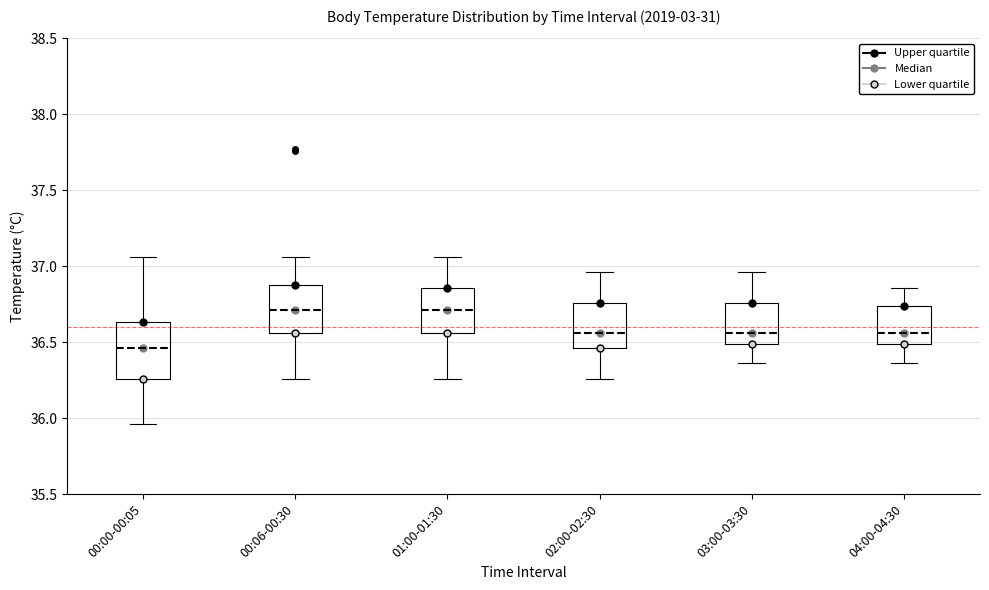

Reading left to right, transcribe this box plot: for each box, give where its median line is, the range the box spans, and where its two whiskers end, as read against the y-axis. The values are not printed on the chart, so give them approximately, as read against the axis.

00:00-00:05: median 36.45, box 36.25 to 36.65, whiskers 35.95 to 37.05
00:06-00:30: median 36.70, box 36.55 to 36.90, whiskers 36.25 to 37.05
01:00-01:30: median 36.70, box 36.55 to 36.85, whiskers 36.25 to 37.05
02:00-02:30: median 36.55, box 36.45 to 36.75, whiskers 36.25 to 36.95
03:00-03:30: median 36.55, box 36.50 to 36.75, whiskers 36.35 to 36.95
04:00-04:30: median 36.55, box 36.50 to 36.75, whiskers 36.35 to 36.85